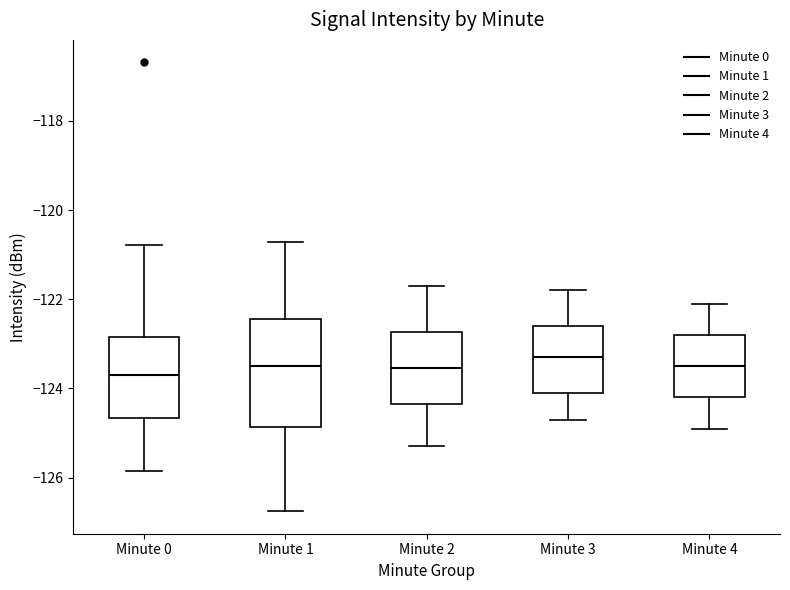

Where does the upper whisker of the box for Minute 2 end on the y-axis? The values are not printed on the chart, so give them approximately, as read against the axis.

-121.6